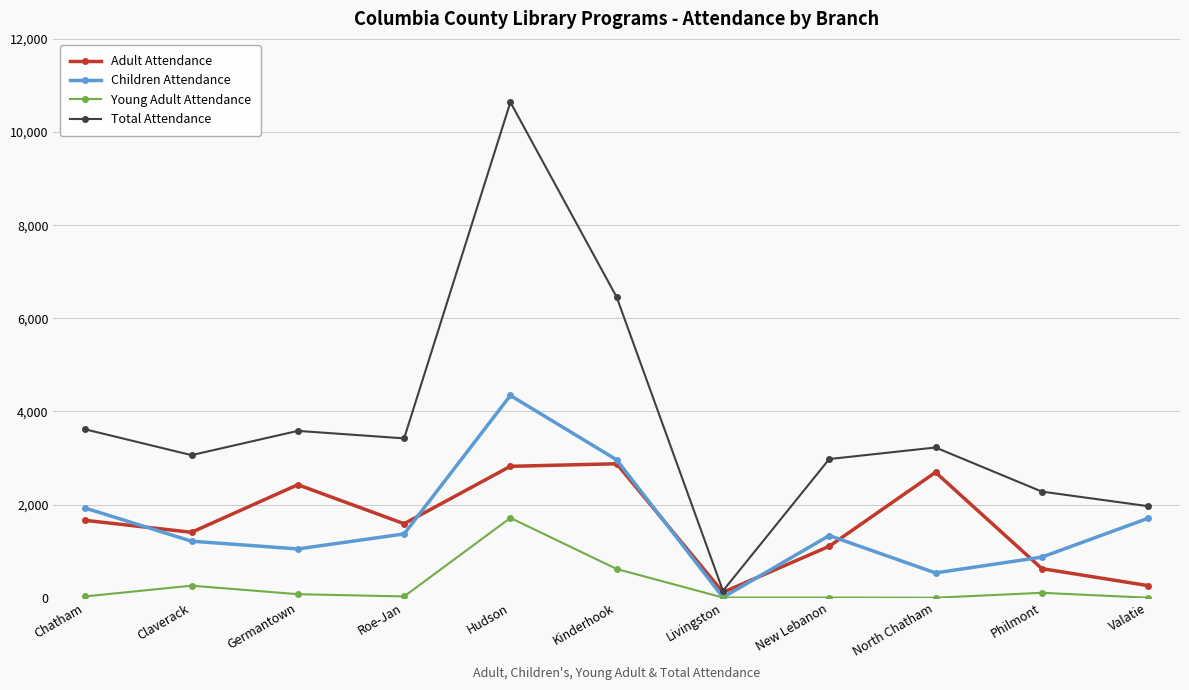

Which category has the highest value across all series?

Hudson